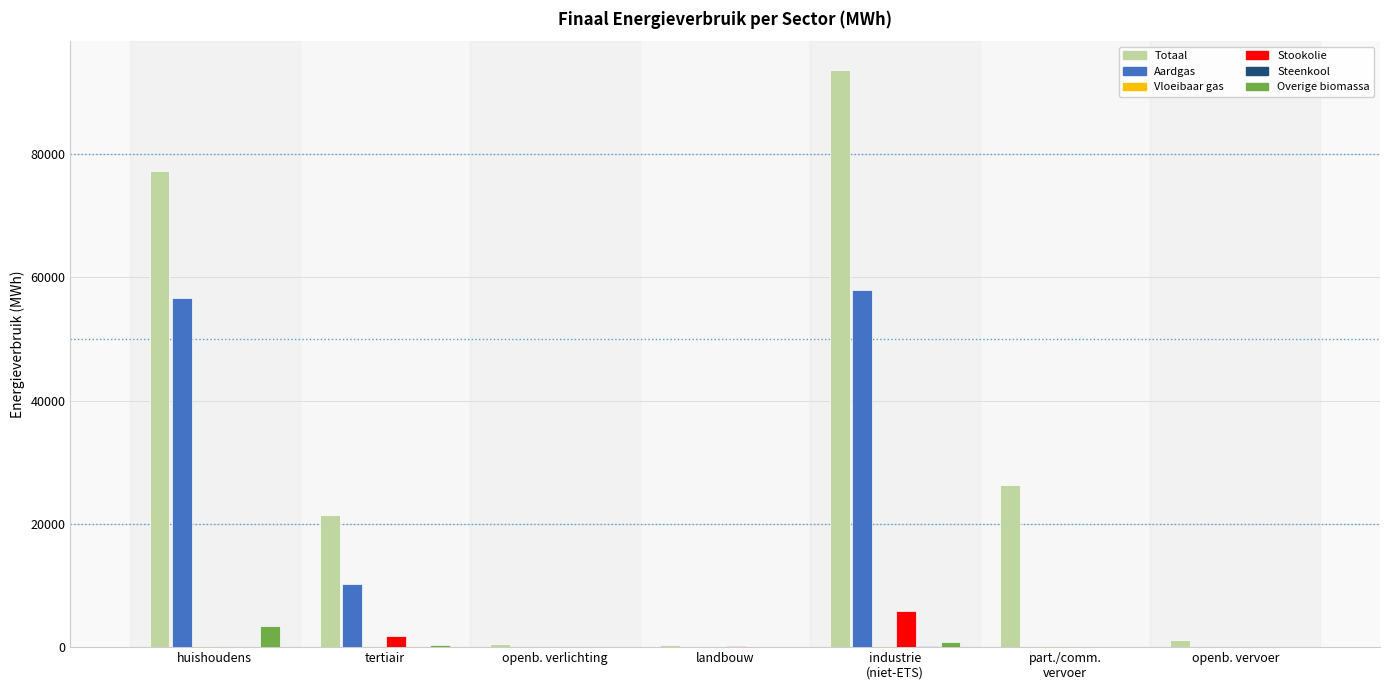

Which series changed the most between tertiair and industrie
(niet-ETS)?

Totaal